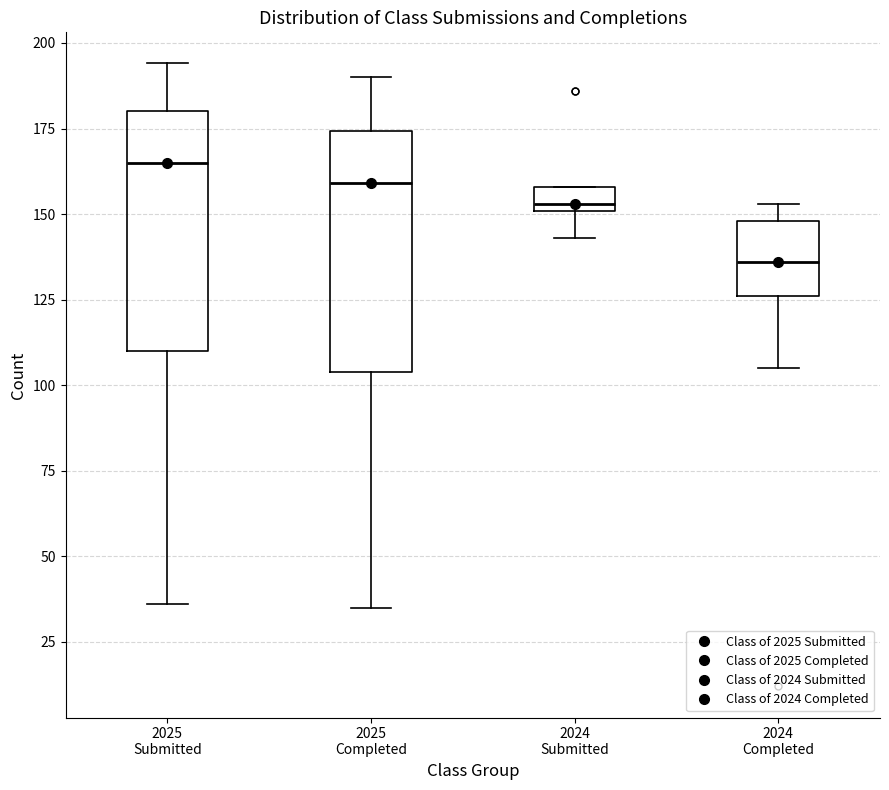

Where is the upper edge of the box for 2025 Submitted on the y-axis? The values are not printed on the chart, so give them approximately, as read against the axis.

180